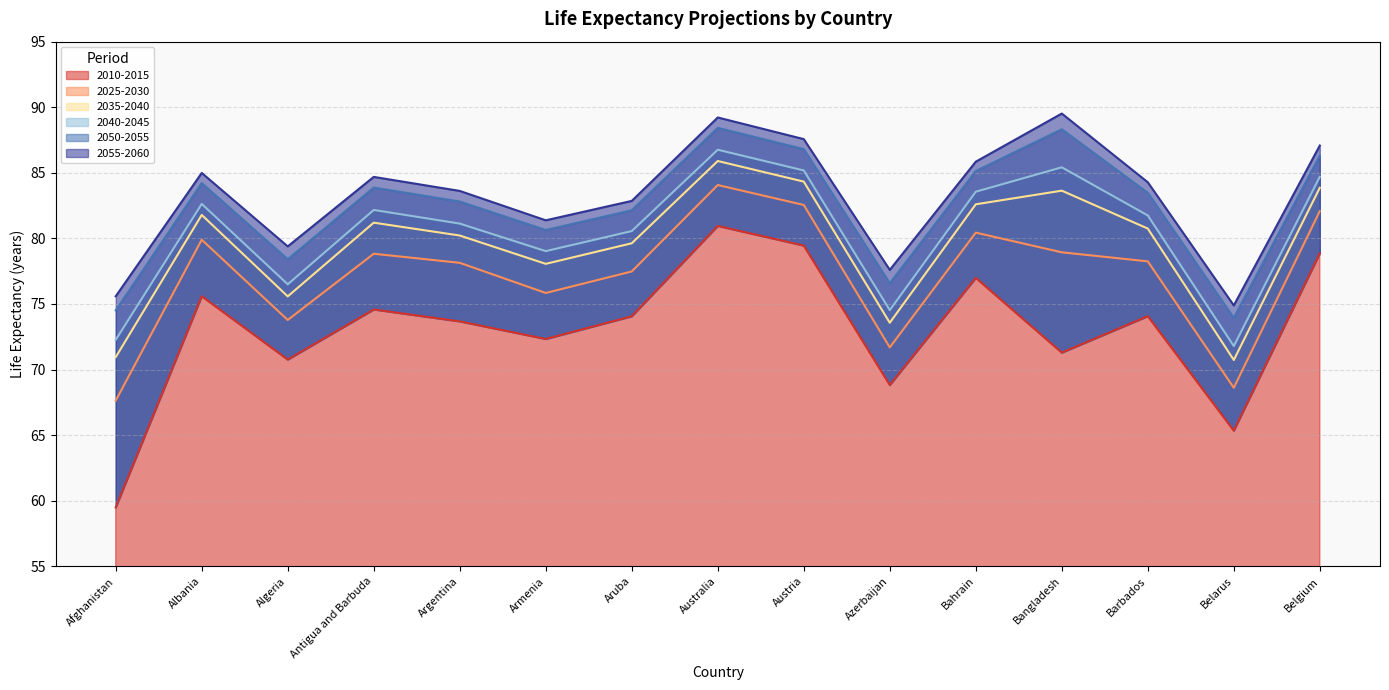

At which label is 2055-2060 closest to 82?

Armenia